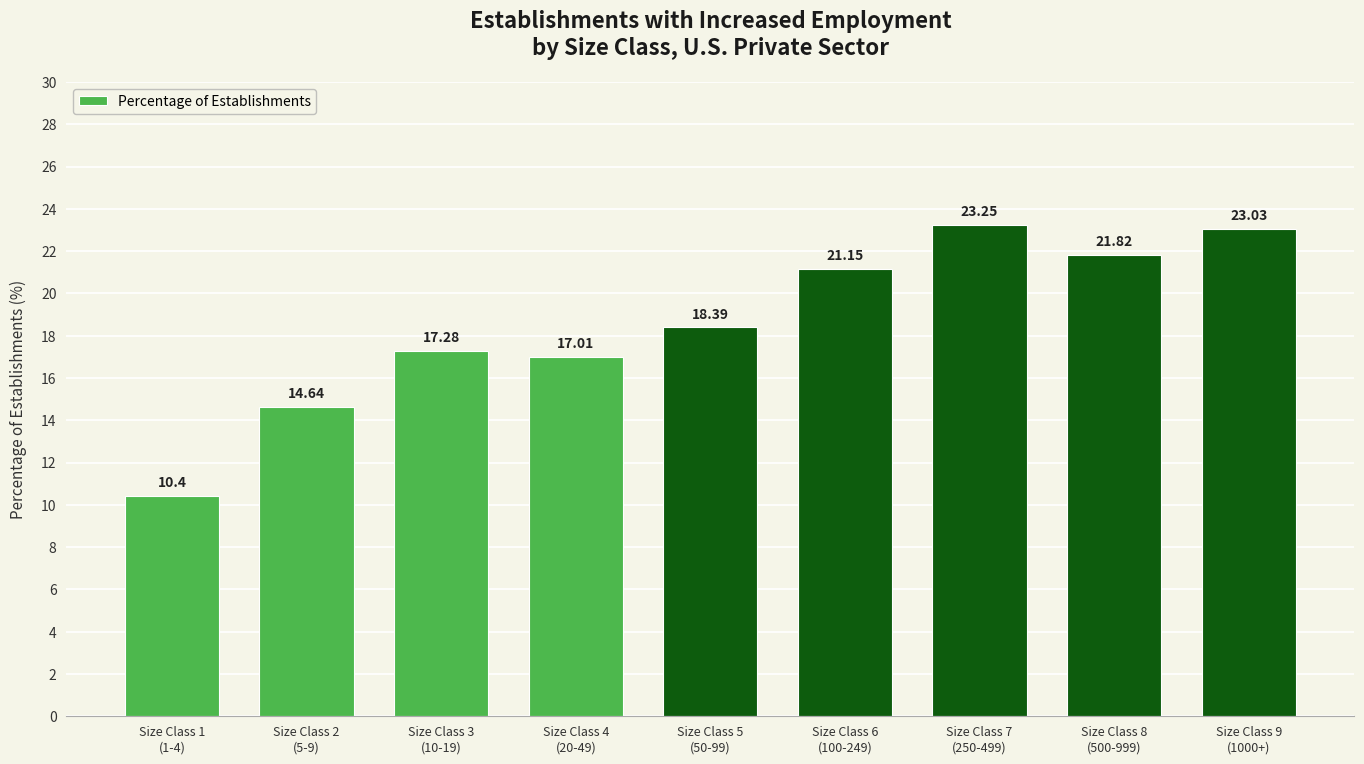

What is the change in value from Size Class 7
(250-499) to Size Class 9
(1000+)?

-0.2